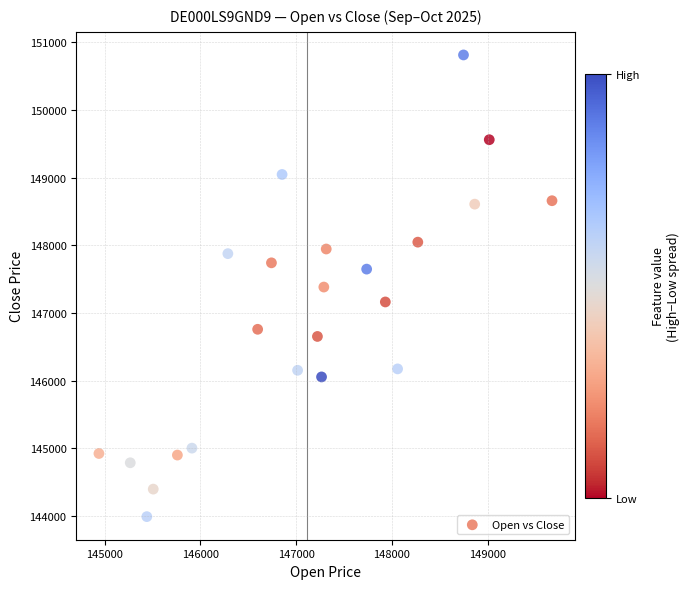

What is the range of Y values (max minus min)?

6824.2